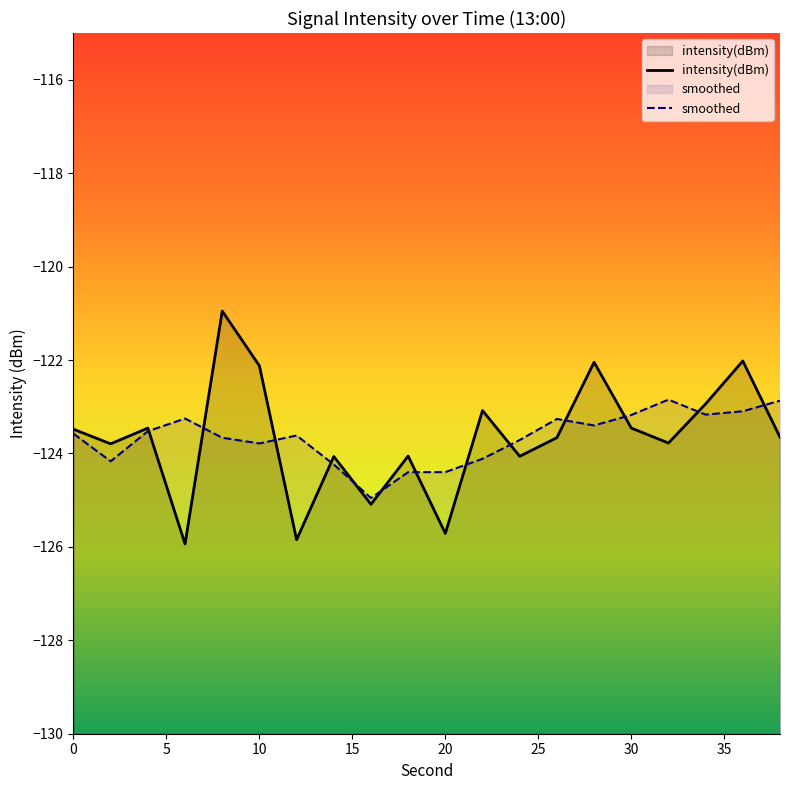

Where does the data first go above -123?

8